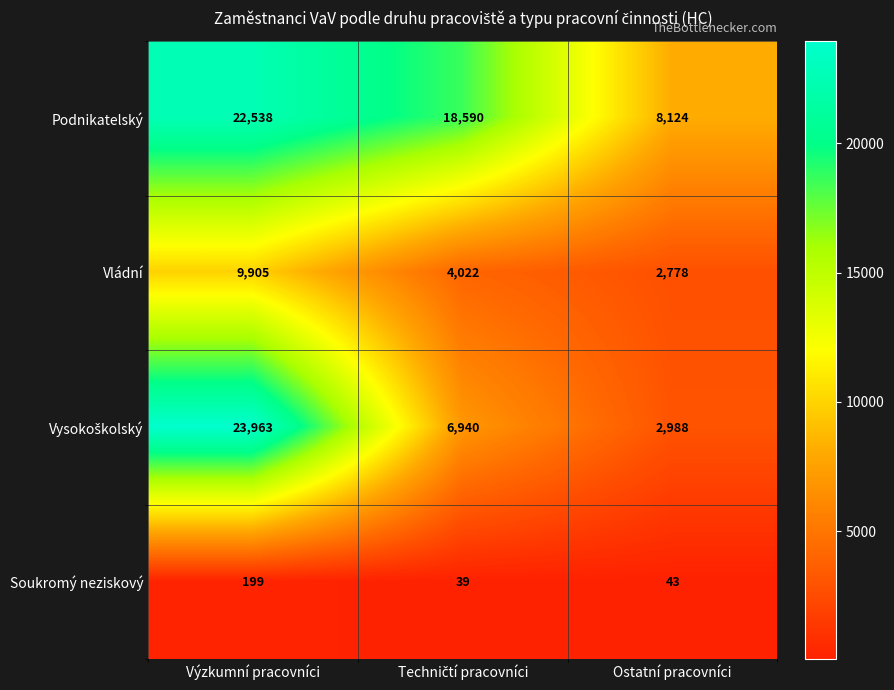

What is the sum of all Soukromý neziskový values?

281